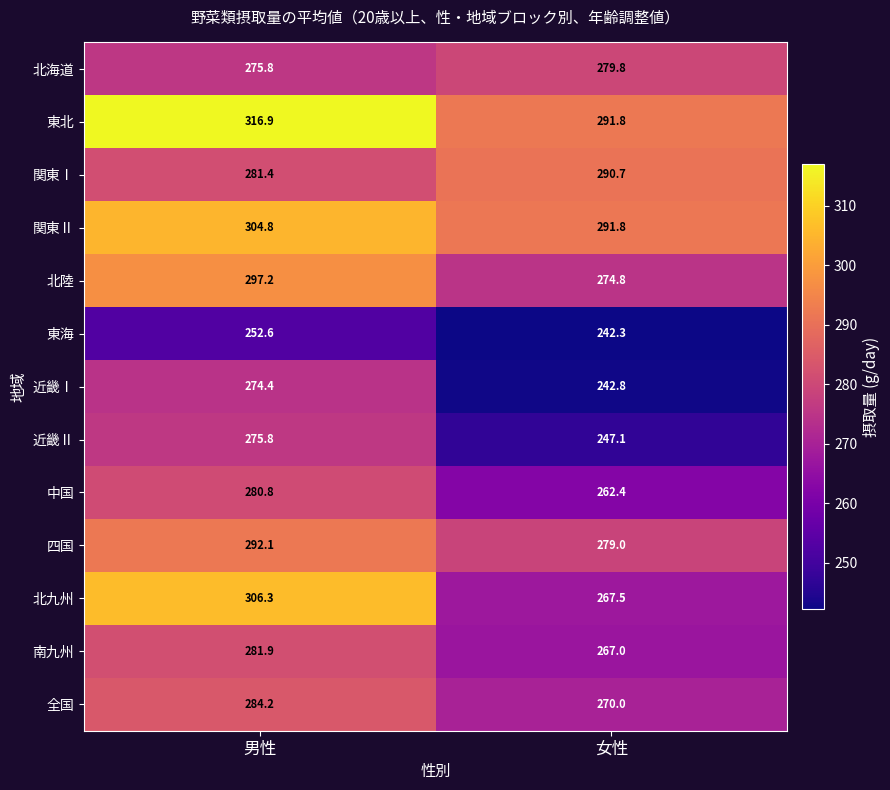

The value of 北陸 at 女性 is 274.8. True or false?

True